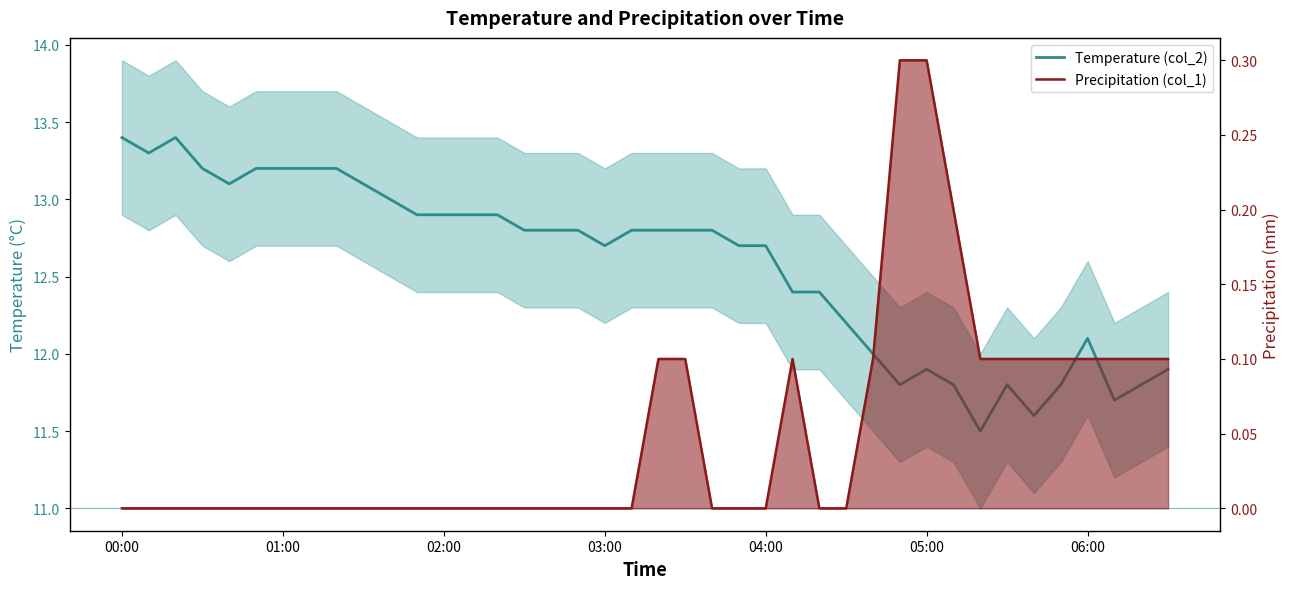

Which series has the largest range (max minus min)?

Temperature (col_2)